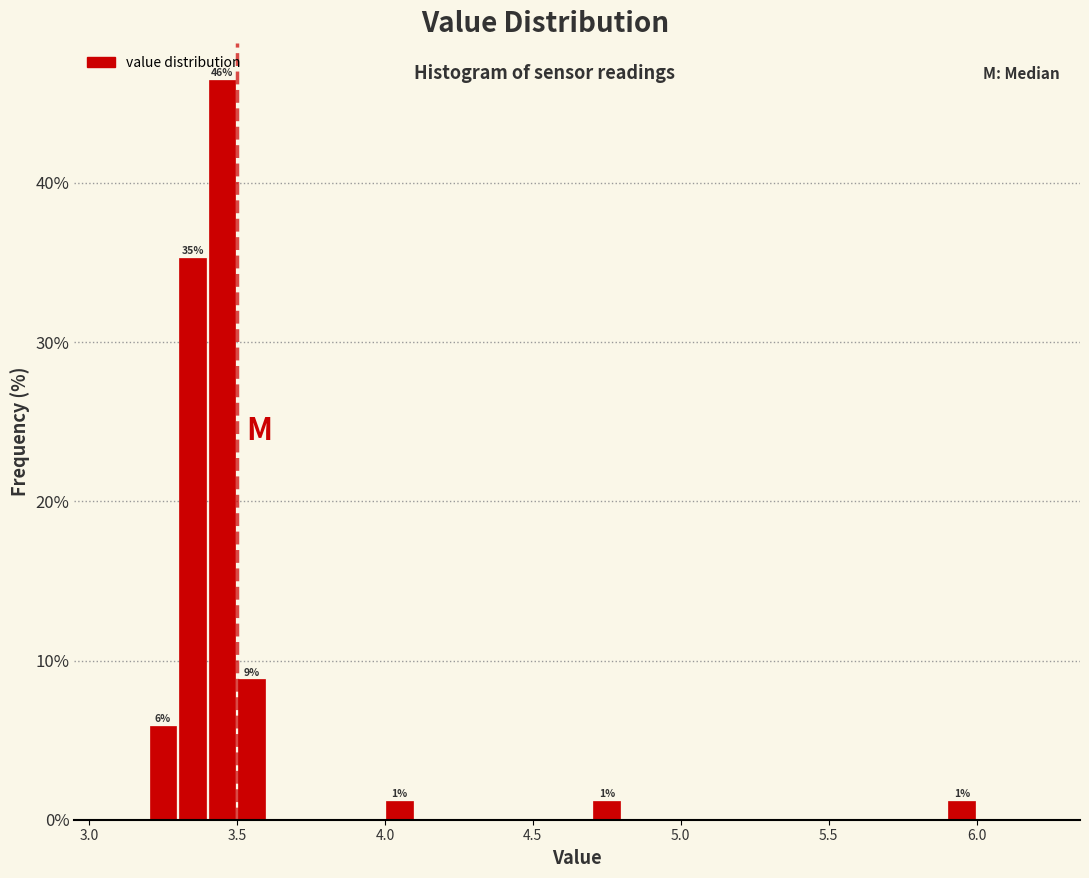

Around what value on the x-axis is the tallest bar? Give the approximate position of its centre, as read against the axis.

3.45